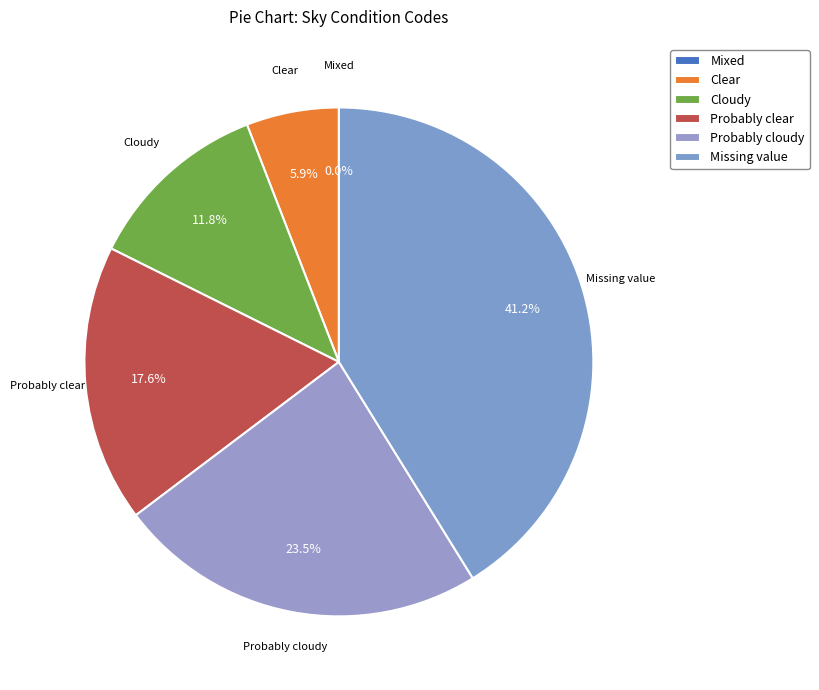

True or false: Probably clear accounts for 18% of the total.

True